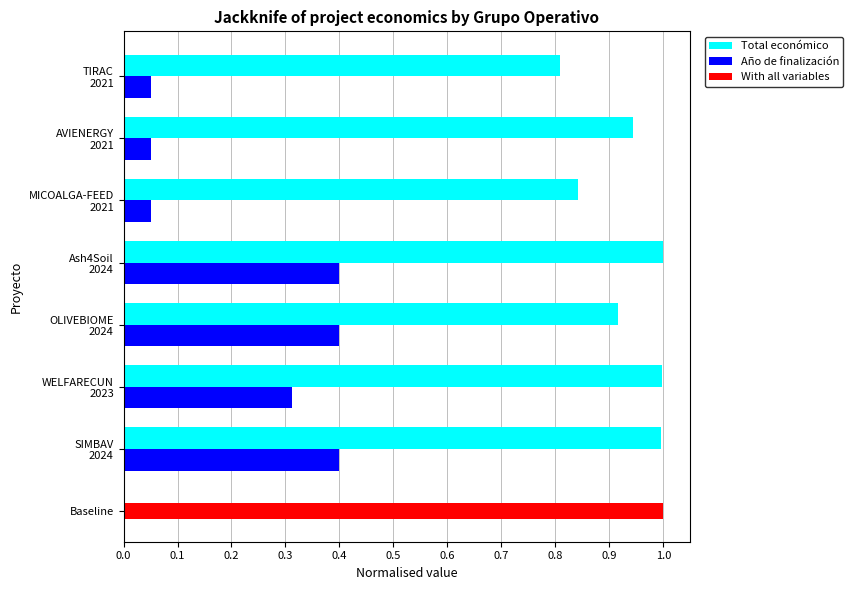

What is the maximum value for Total económico?

1.0